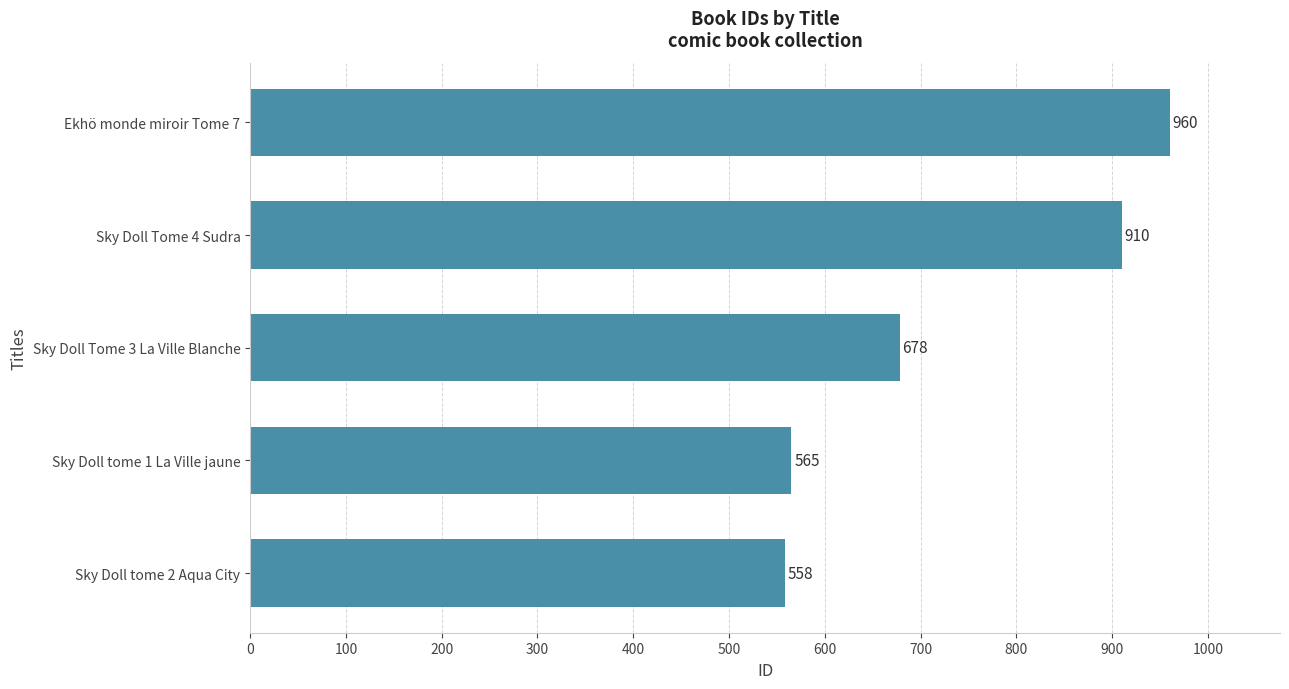

Reading bottom to top, list all the values displayed in this chart.

558	565	678	910	960